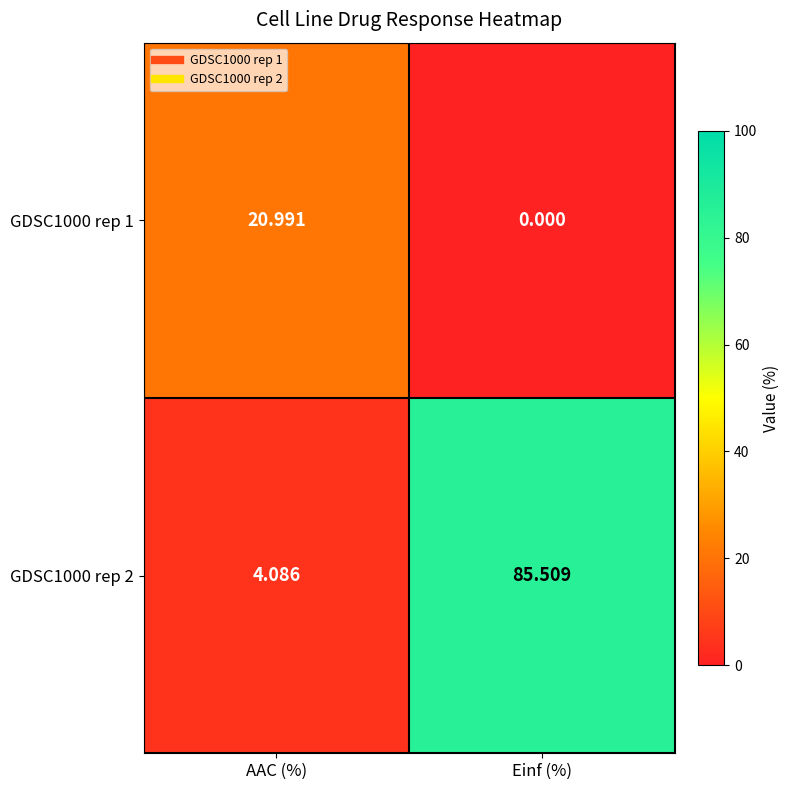

Is the value of GDSC1000 rep 1 at Einf (%) greater than the value of GDSC1000 rep 2 at Einf (%)?

No